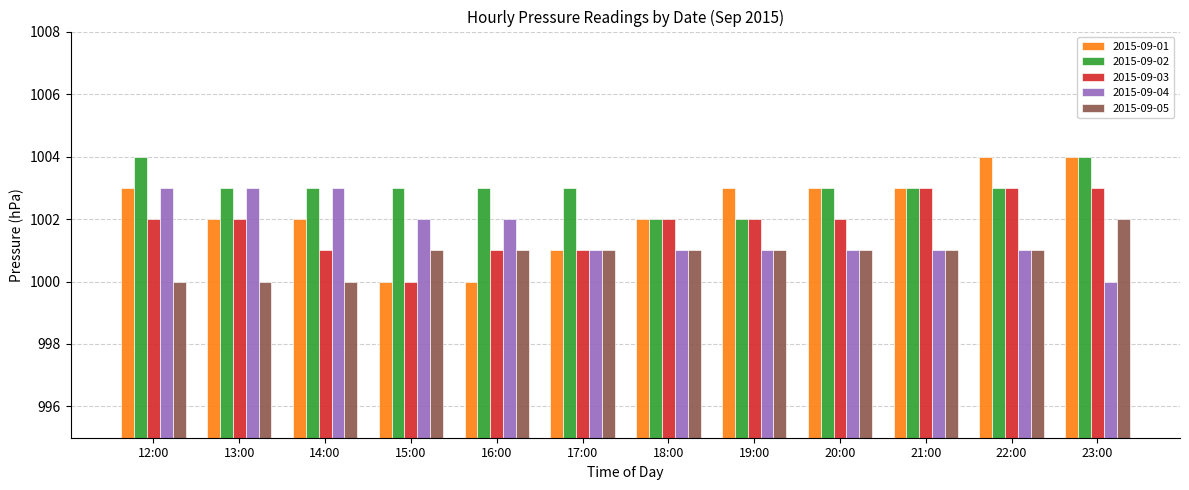

What is the label of the 2nd bar from the right?

22:00